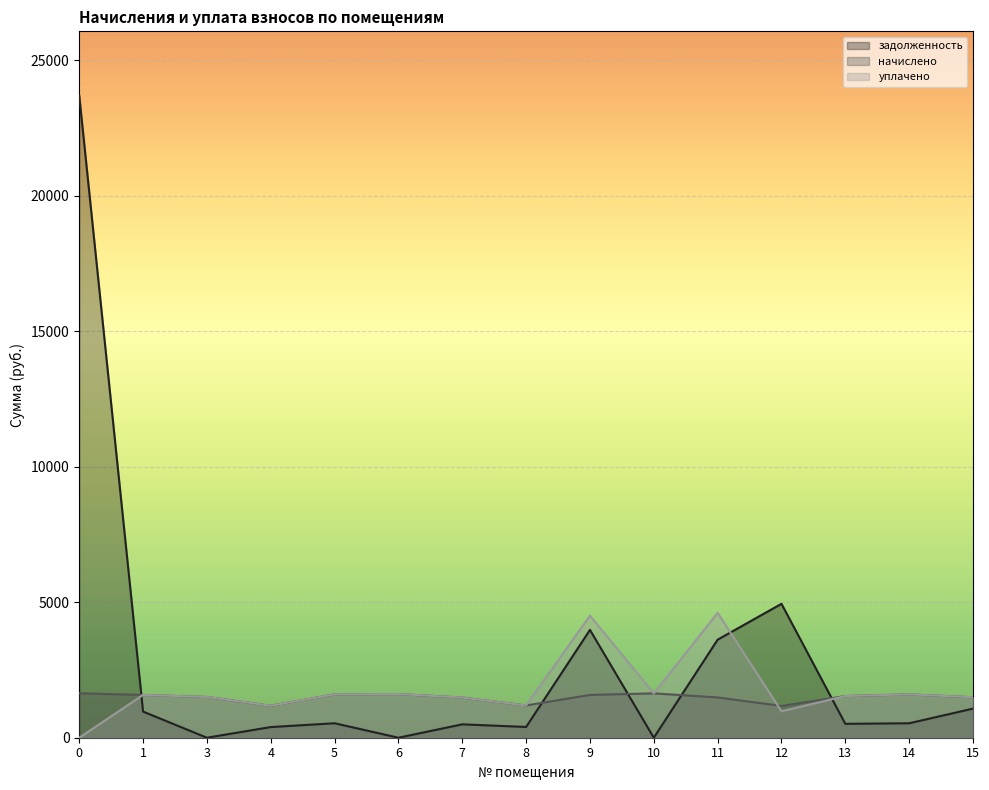

Between 4 and 9, which is larger?

9